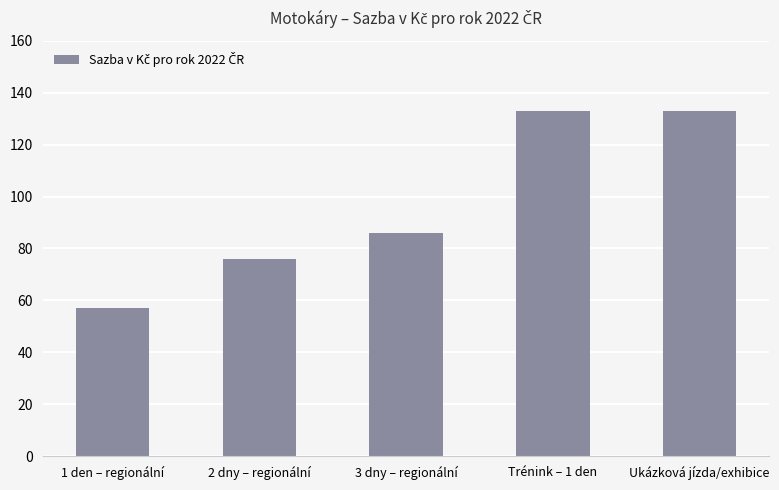

What is the maximum value shown in the chart?

133